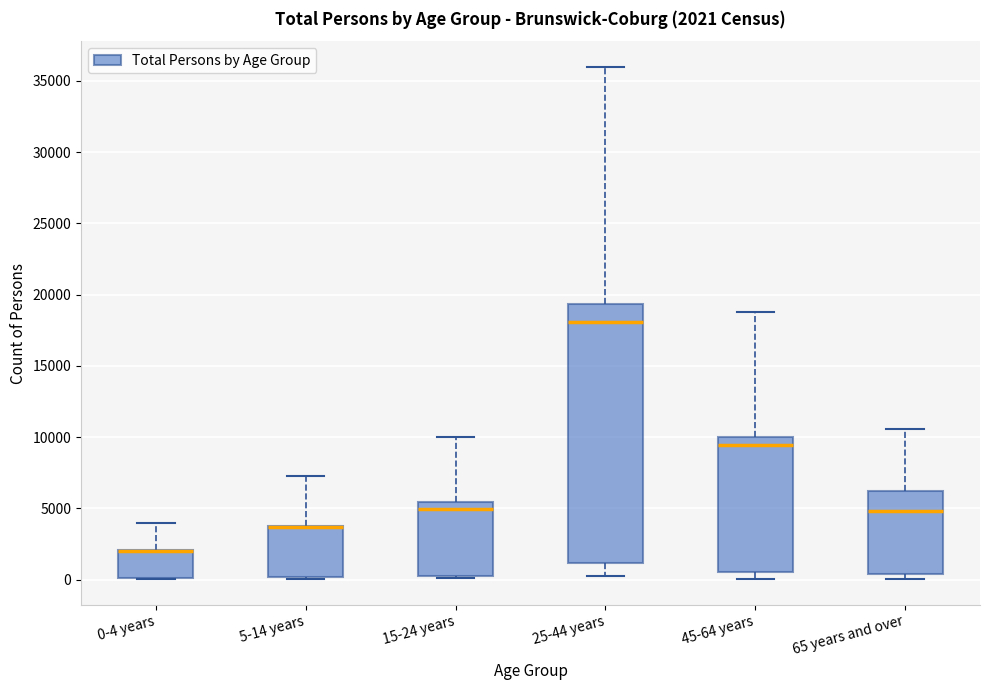

Which box is the tallest, from its lower edge to its upper edge?

25-44 years